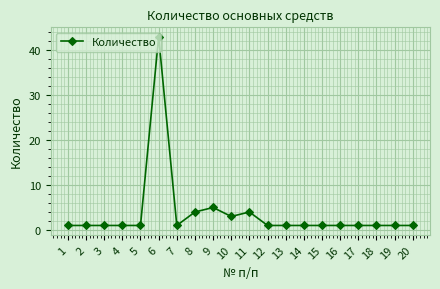

At which category does the chart reach its peak across all series?

6